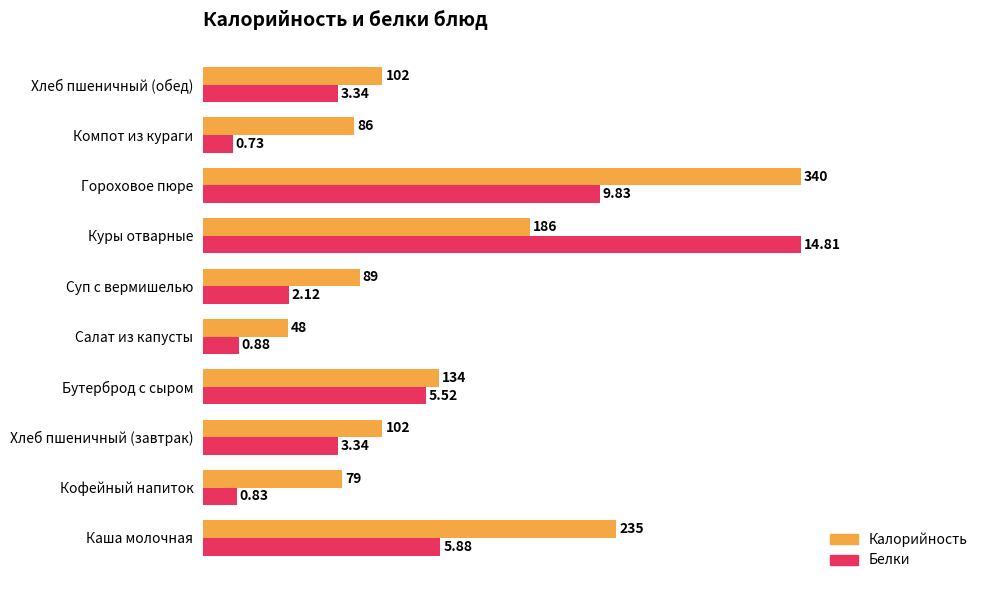

What are all the series names shown in the legend?

Калорийность, Белки